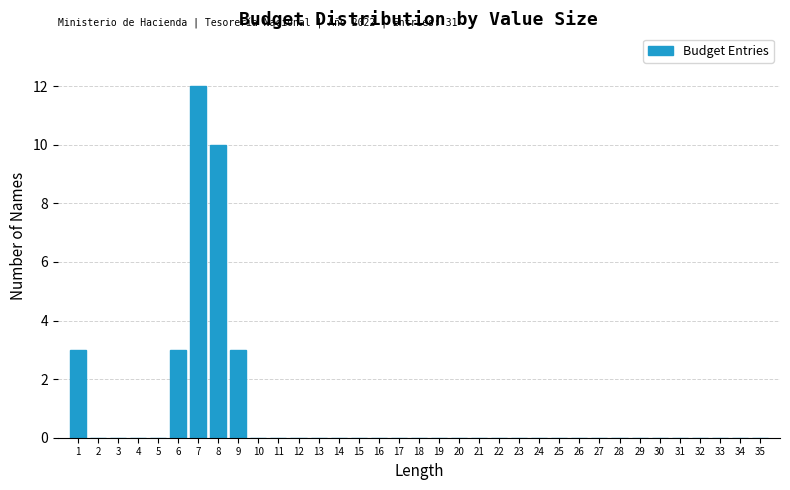

Which category has the highest value across all series?

7